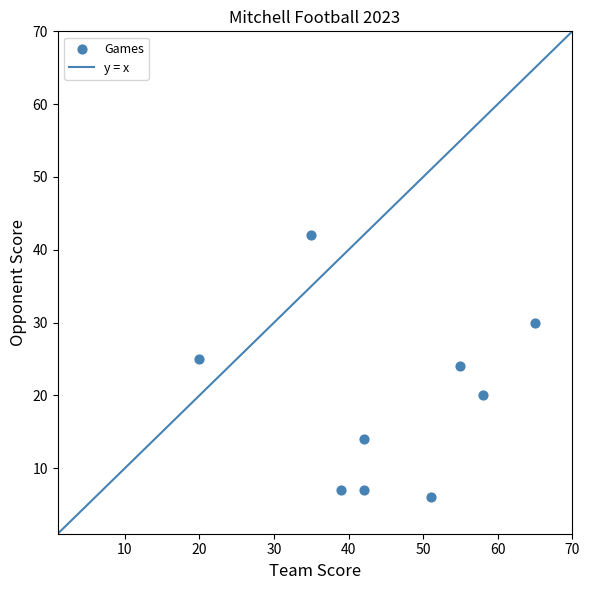

What is the average X value?

45